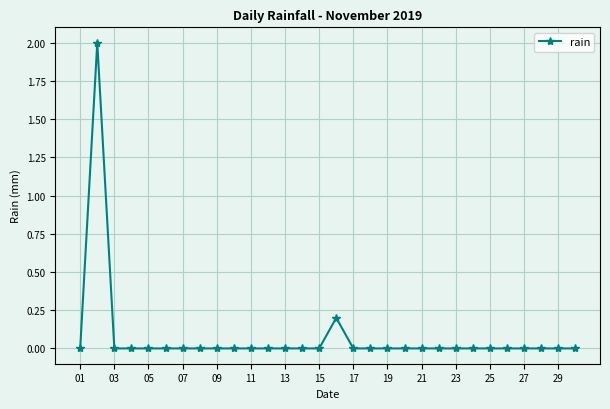

What is the greatest value displayed?

2.0